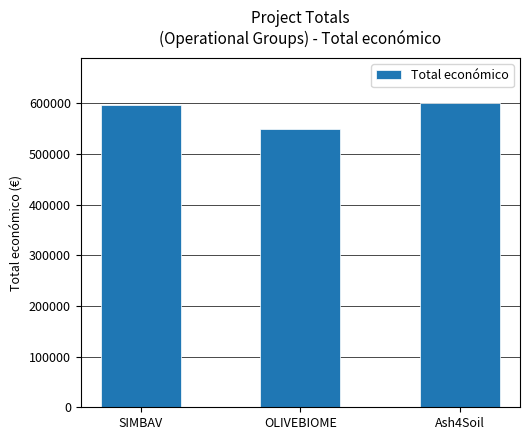

What is the greatest value displayed?

600000